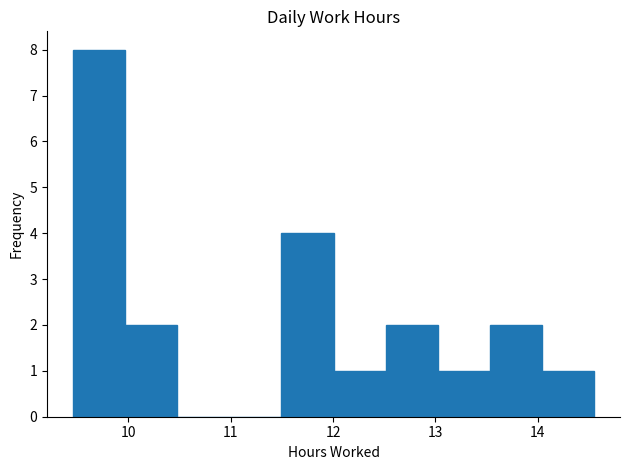

Which range on the x-axis has the tallest bar?

9.5 to 10.0